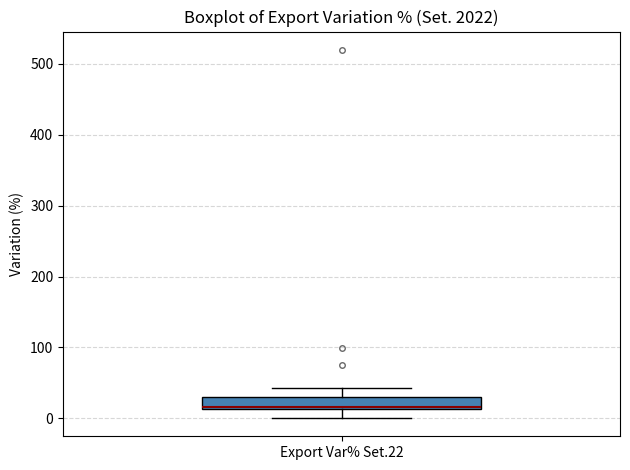

Read this box plot against the y-axis: the position of the median line, the range covered by the box, and the ends of both whiskers. The values are not printed on the chart, so give them approximately, as read against the axis.

median 20, box 10 to 30, whiskers 0 to 40